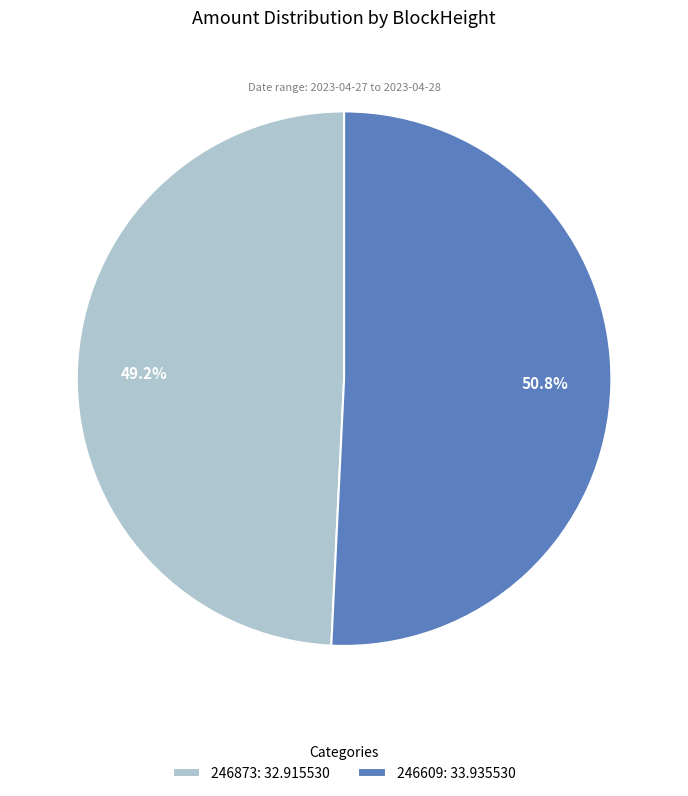

What is the majority slice?

246609